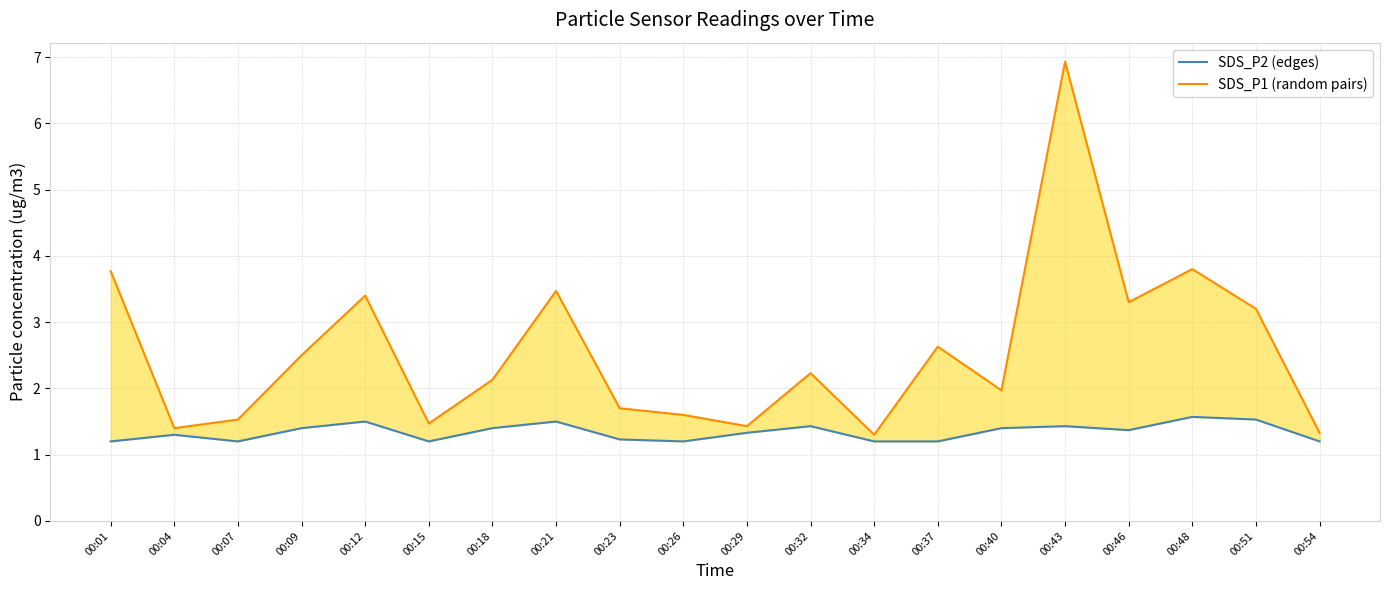

What is the difference between the highest and lowest values at 00:04?

0.1